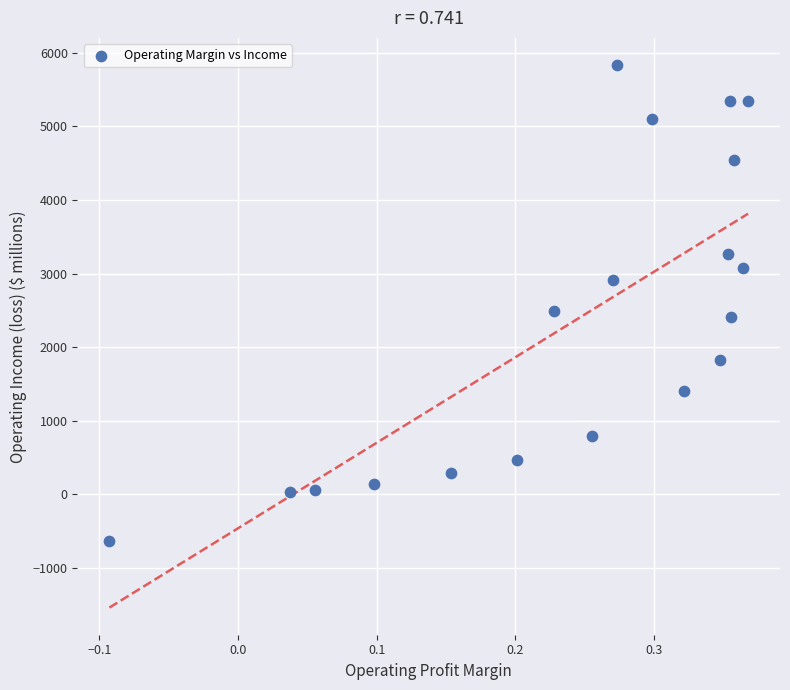

What Y value in the scatter plot is closest to 2602?

2496